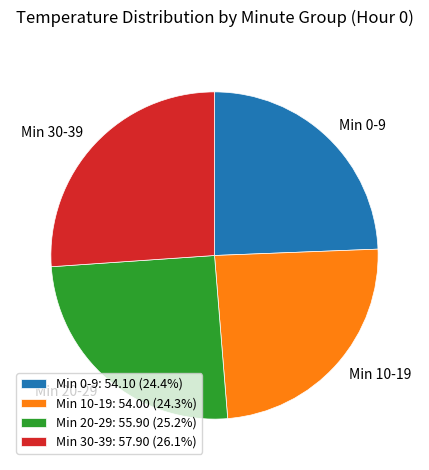

Is there any slice that represents more than half of the pie?

No